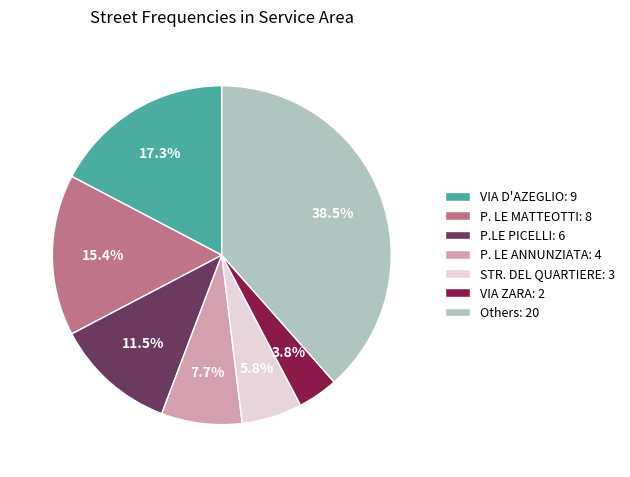

How many slices are in this pie chart?

7